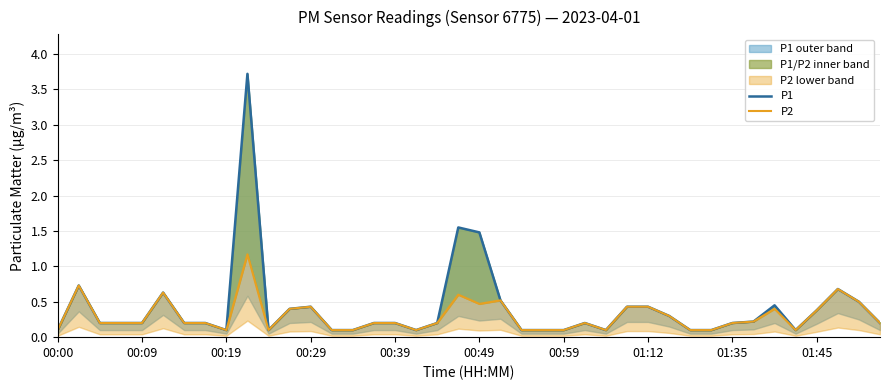

Is it true that P1 equals 0.4 at 11?

True